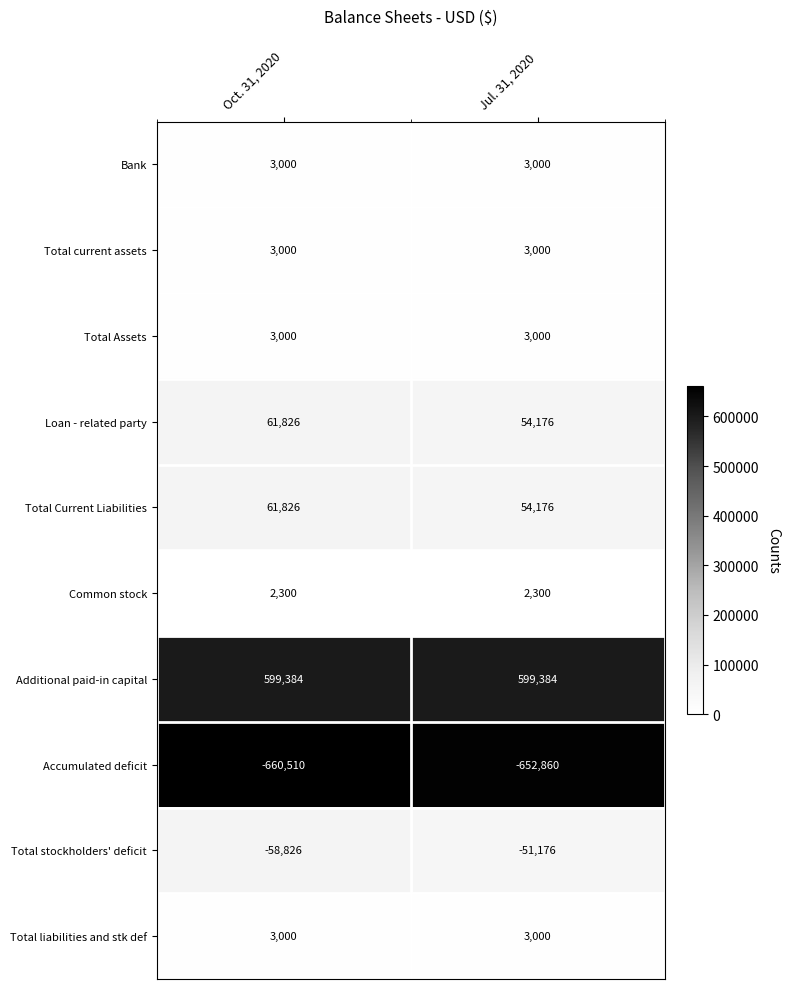

At which label does Loan - related party reach its minimum?

Jul. 31, 2020